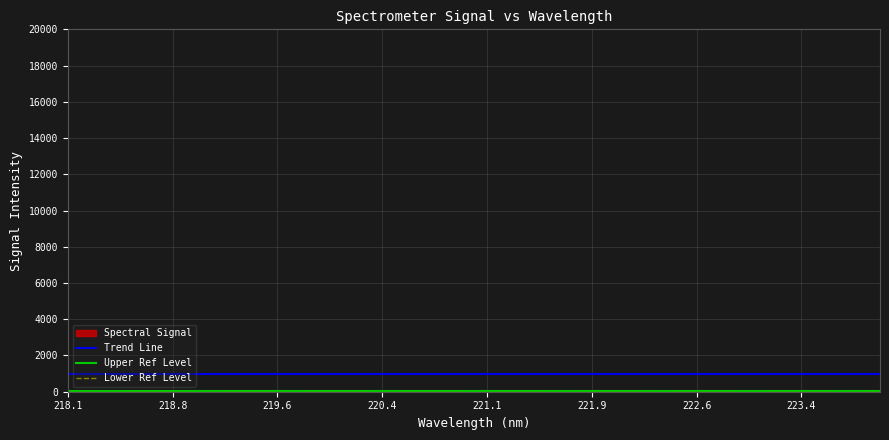

What is the label of the 10th point from the right?

222.263